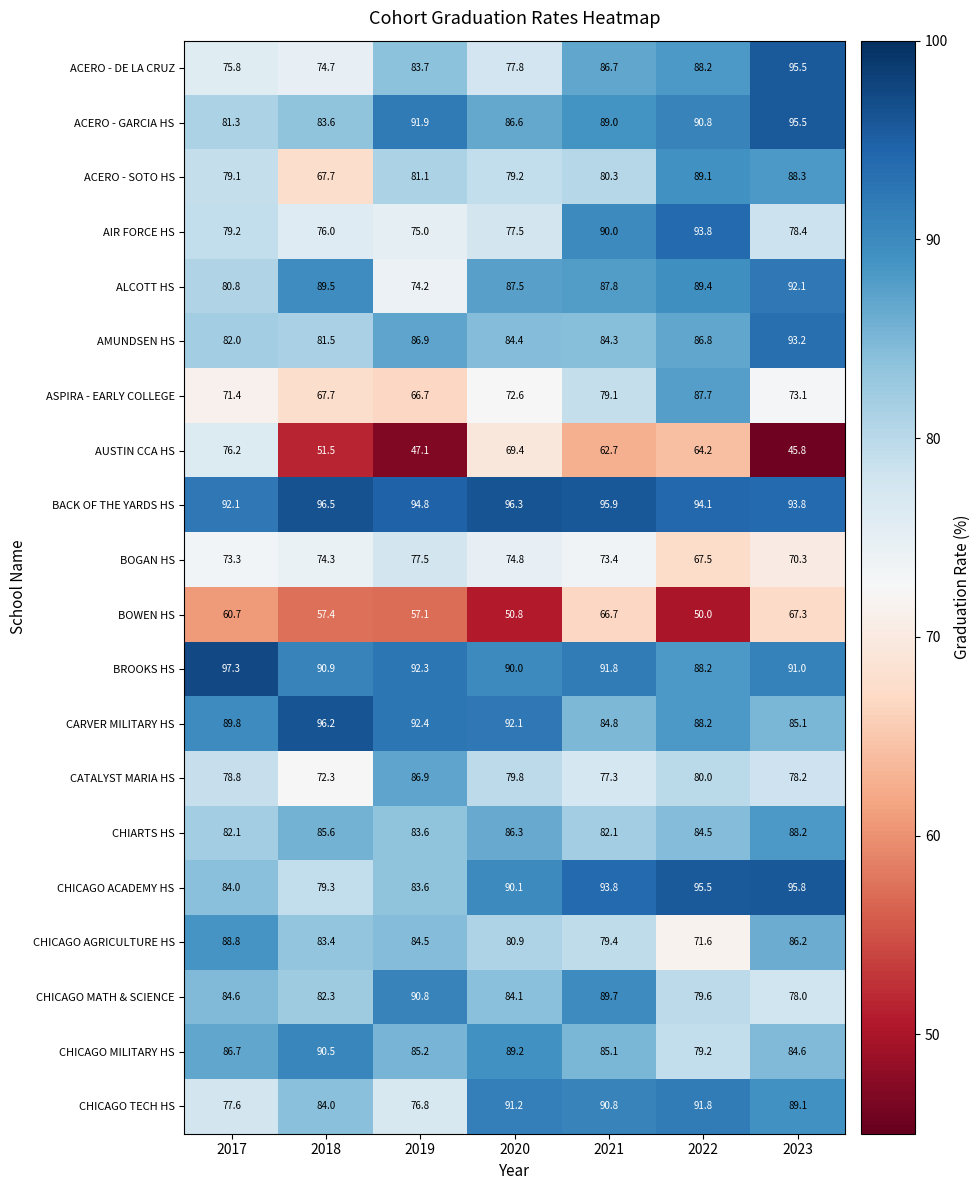

At which category is the sum across all series the highest?

2021